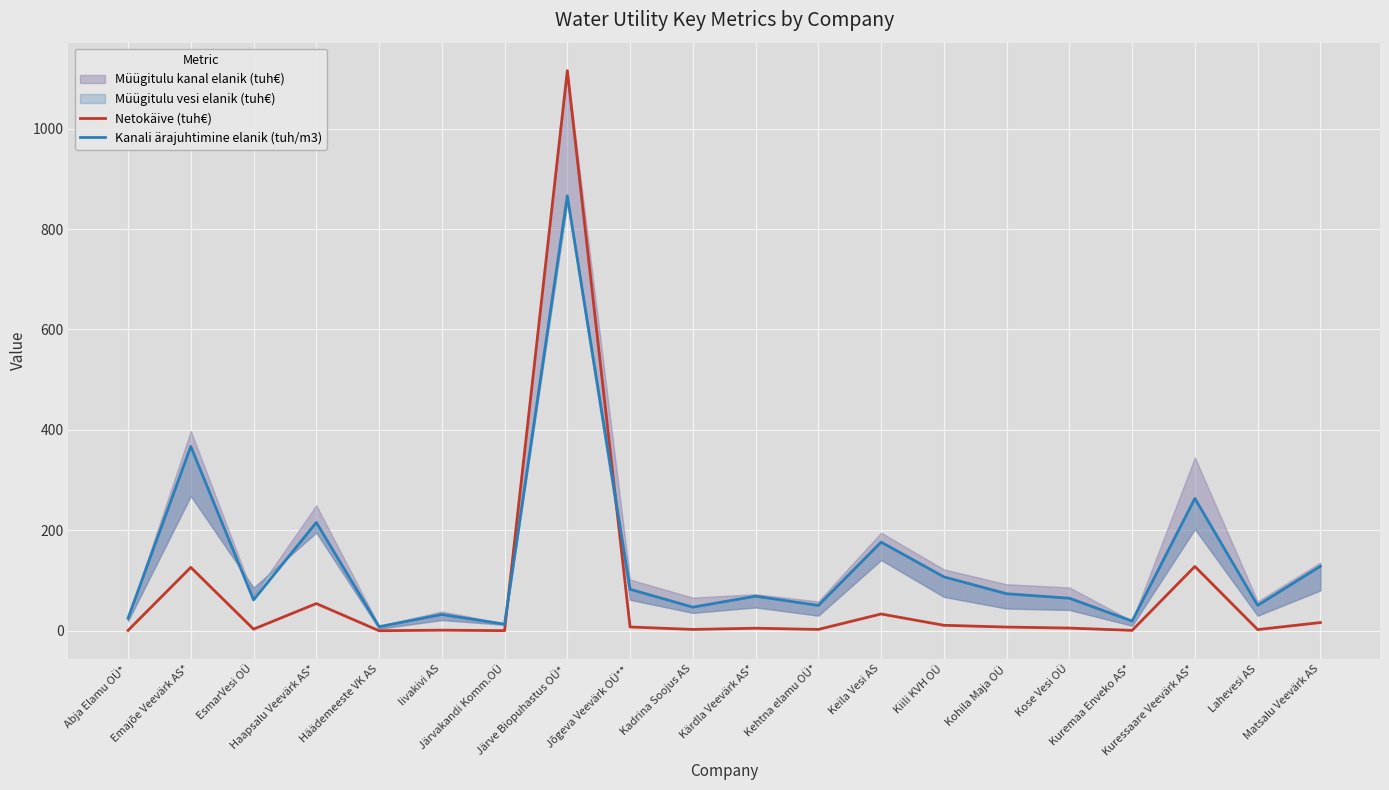

List the labels in order of Netokäive (tuh€) value, largest first.

Järve Biopuhastus OÜ*, Kuressaare Veevärk AS*, Emajõe Veevärk AS*, Haapsalu Veevärk AS*, Keila Vesi AS, Matsalu Veevärk AS, Kiili KVH OÜ, Jõgeva Veevärk OÜ**, Kohila Maja OÜ, Kose Vesi OÜ, Kärdla Veevärk AS*, EsmarVesi OÜ, Kehtna elamu OÜ*, Kadrina Soojus AS, Lahevesi AS, Iivakivi AS, Kuremaa Enveko AS*, Abja Elamu OÜ*, Järvakandi Komm.OÜ, Häädemeeste VK AS